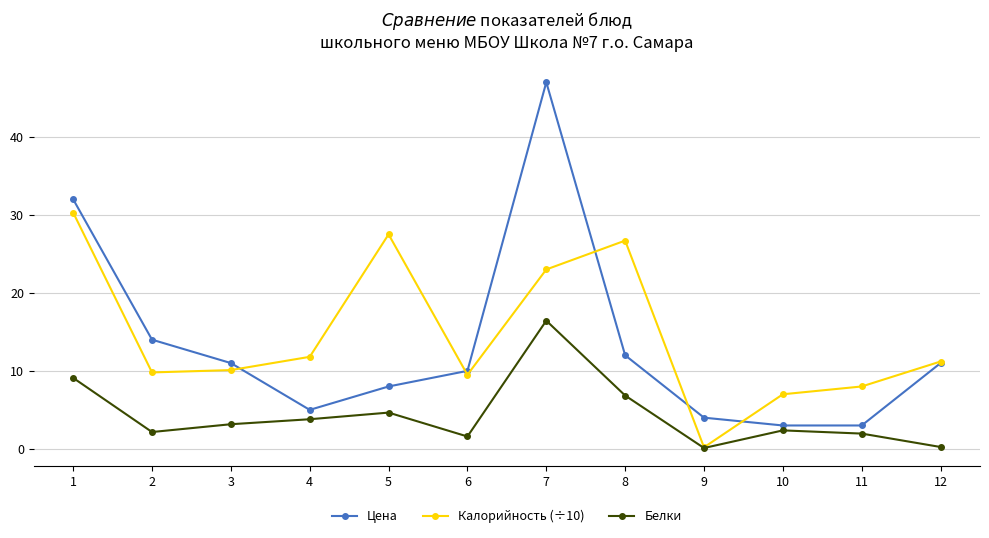

True or false: Цена has more than 2 interior local peaks.

False